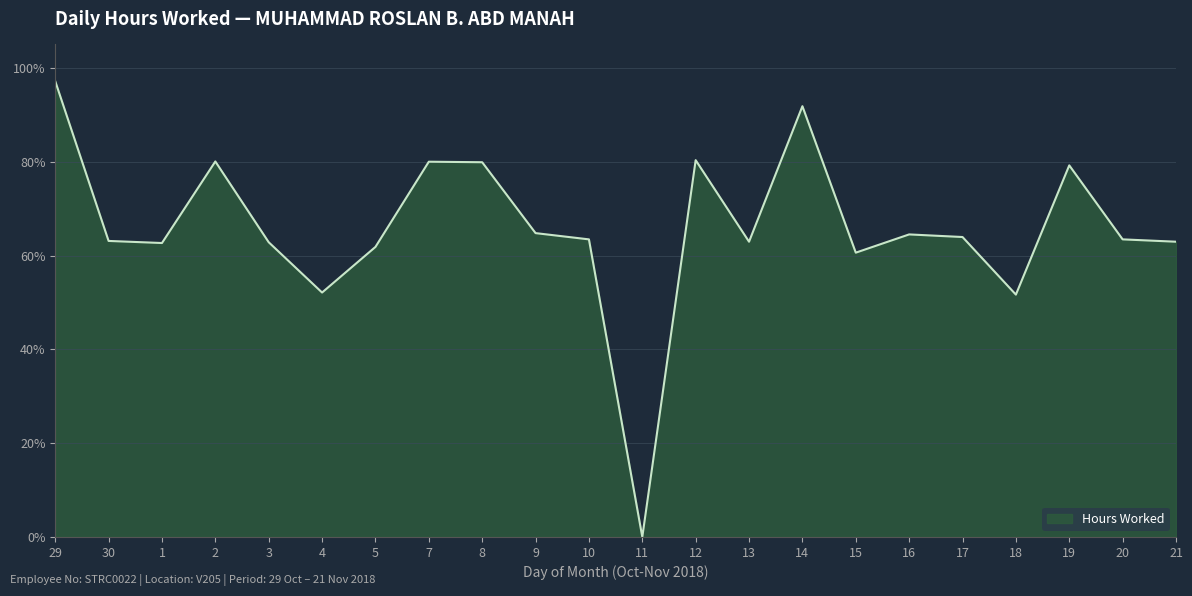

Does the chart have visible grid lines?

Yes